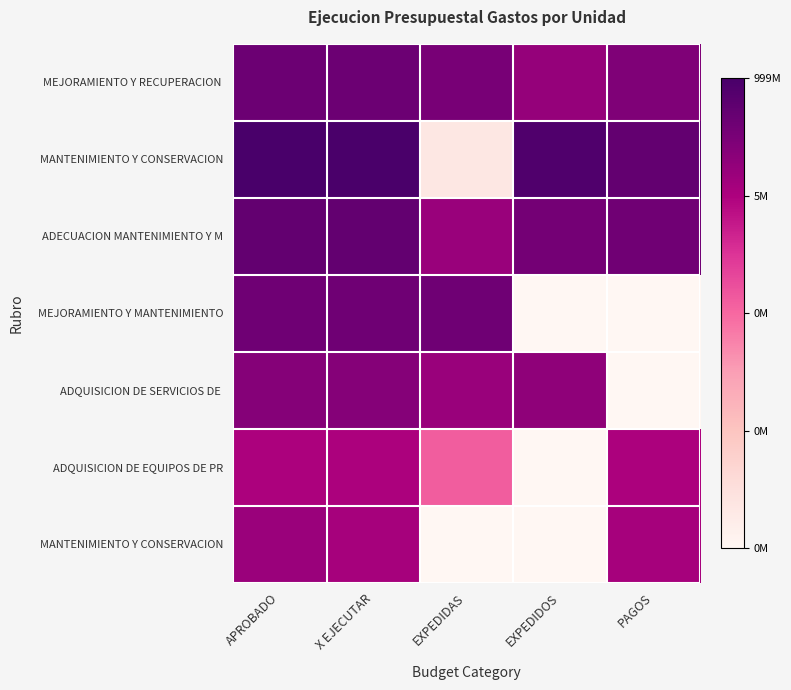

Between EXPEDIDOS and APROBADO, which is larger?

APROBADO